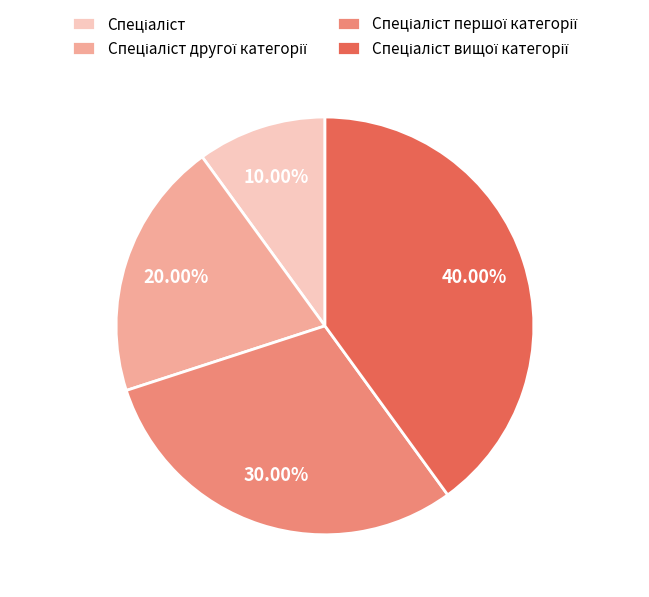

Is there a majority slice in this chart?

No